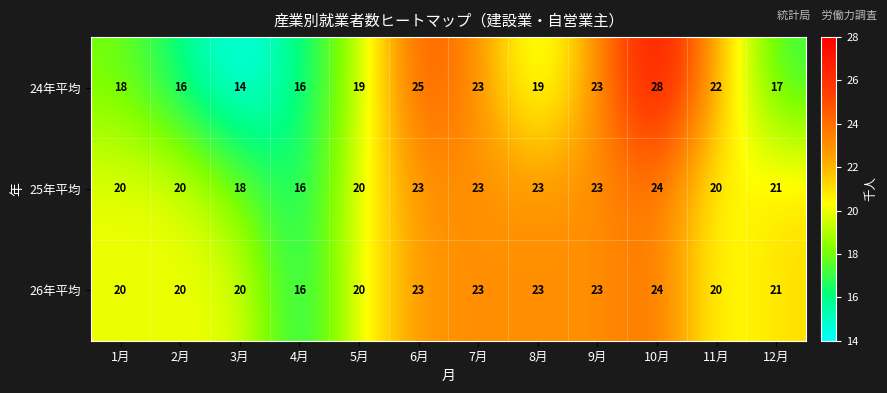

What is the minimum value shown in the chart?

14